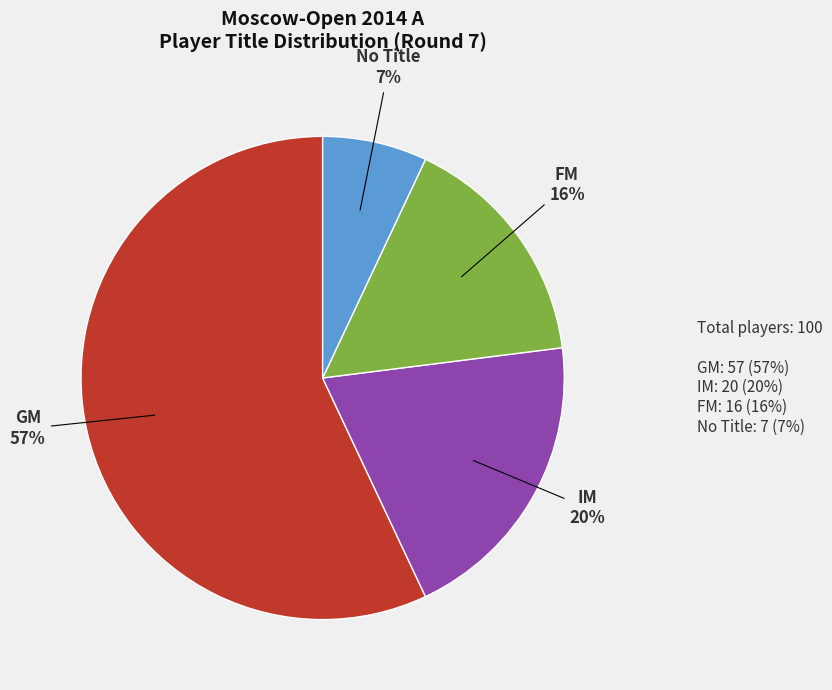

To the nearest percent, what is the average slice percentage?

25%